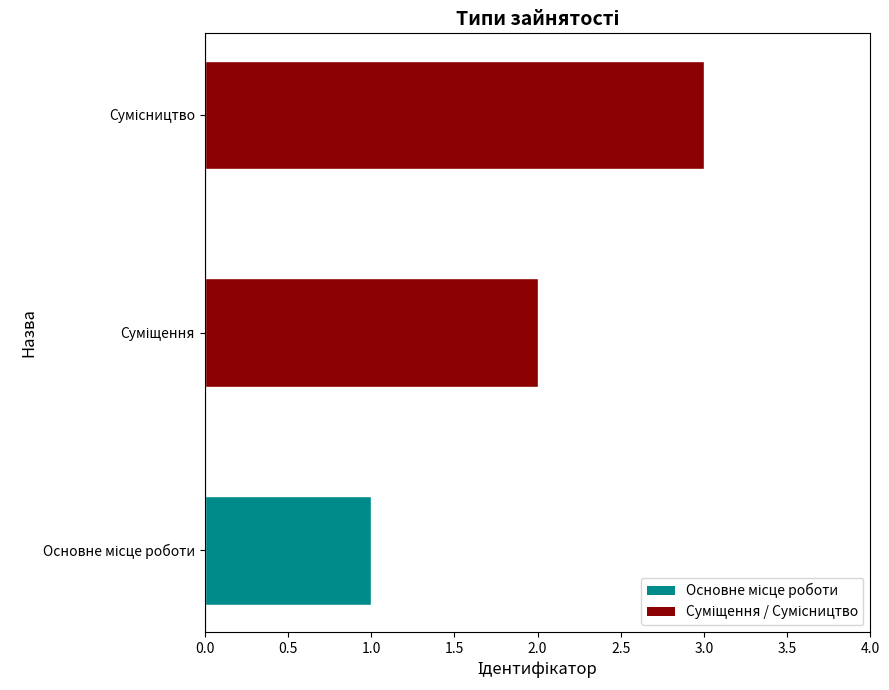

What is the greatest value displayed?

3